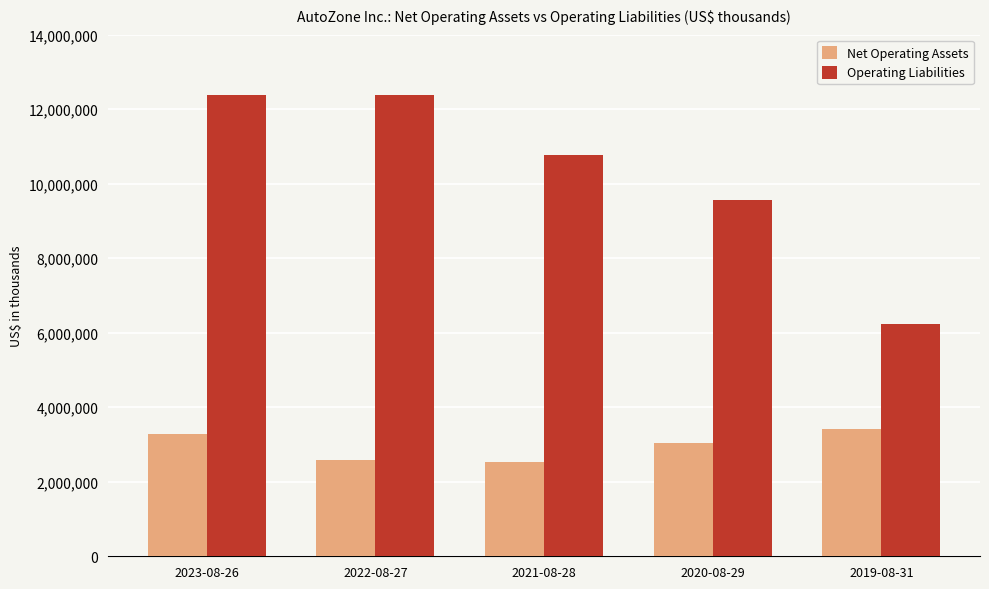

Which series has the widest spread of values?

Operating Liabilities